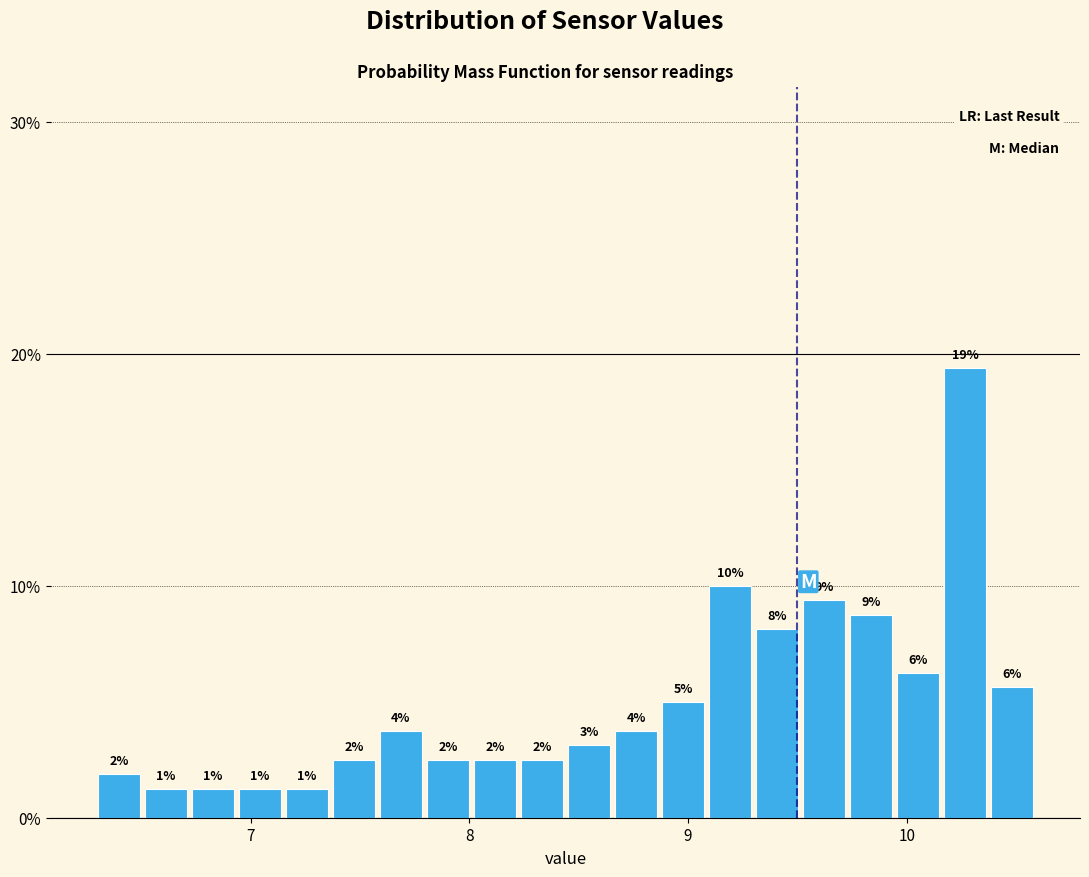

Read against the x-axis, roughly where is the centre of the tallest bar?

10.3